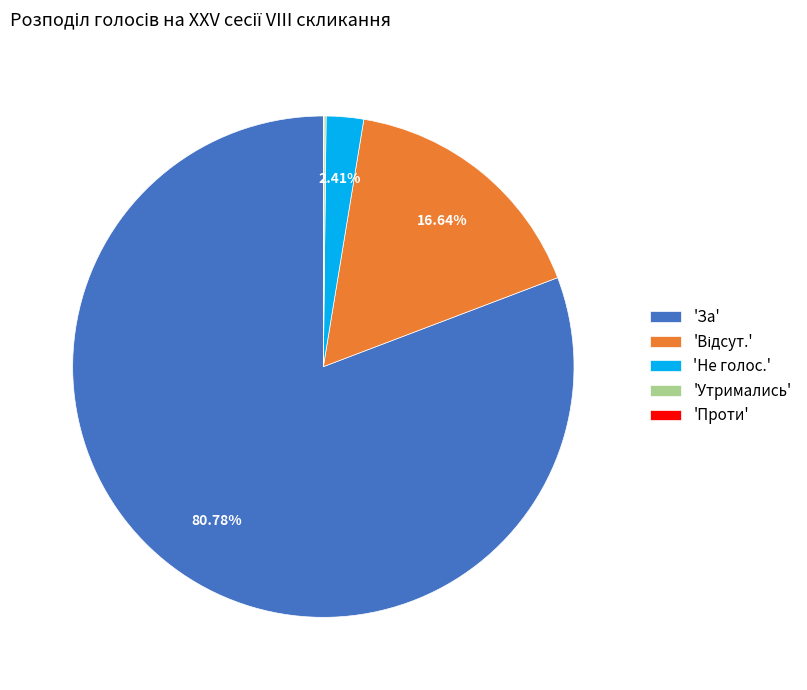

Approximately how many times larger is the value at 'За' compared to 'Не голос.'?

33.5